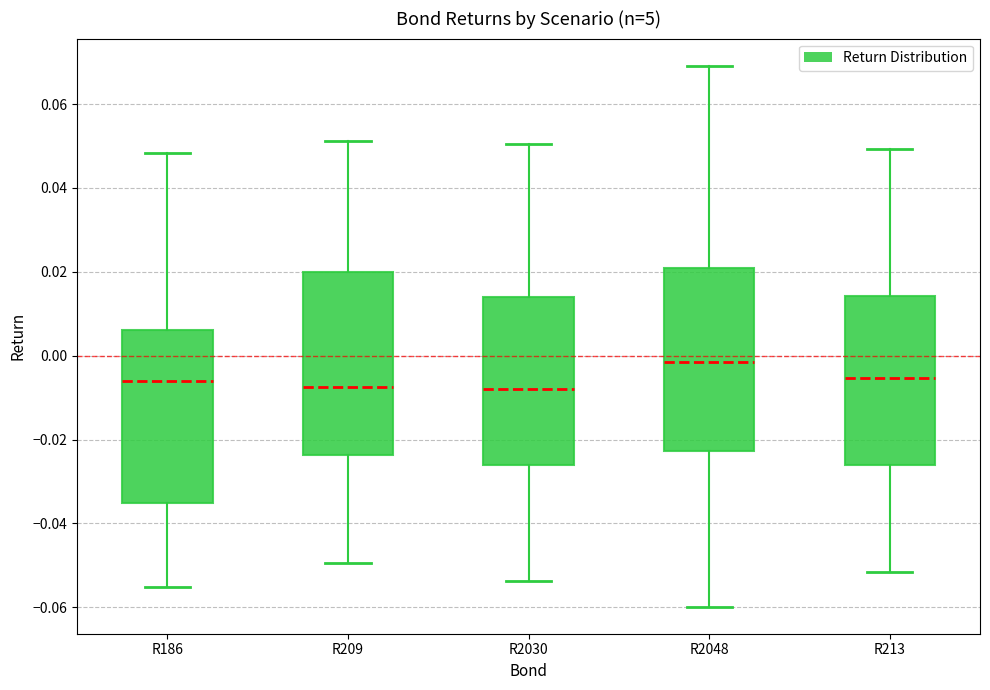

Where is the upper edge of the box for R209 on the y-axis? The values are not printed on the chart, so give them approximately, as read against the axis.

0.020